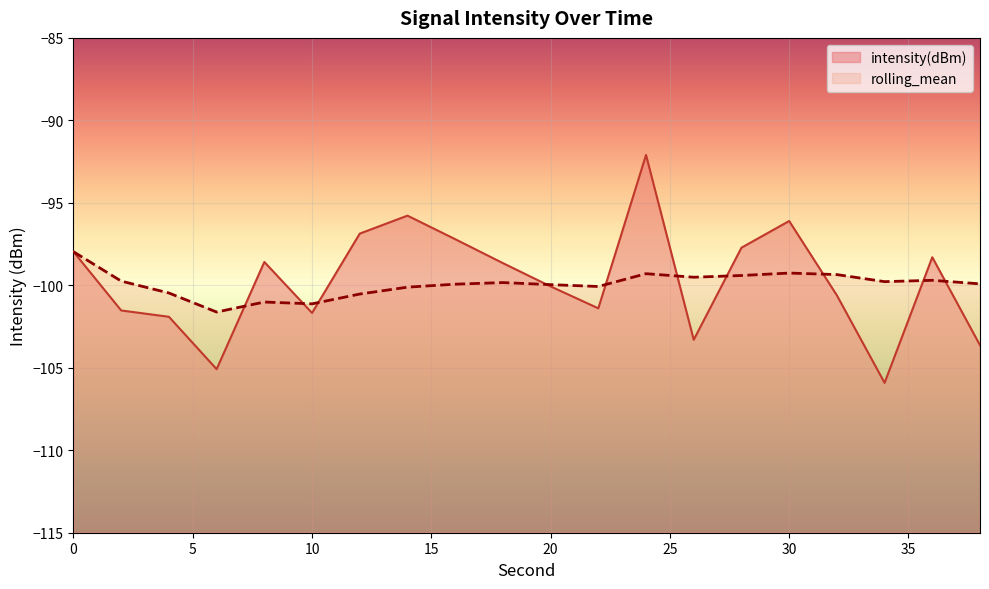

How many intersections are there between rolling_mean and intensity(dBm)?

10